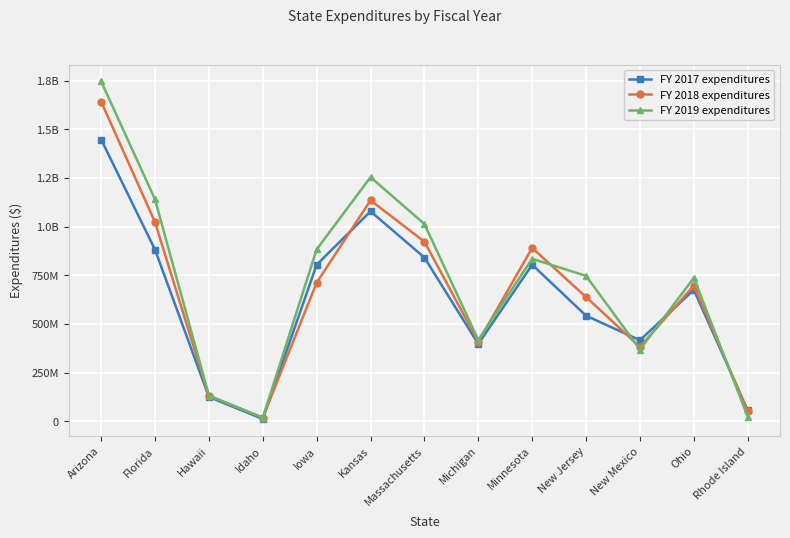

What are all the series names shown in the legend?

FY 2017 expenditures, FY 2018 expenditures, FY 2019 expenditures